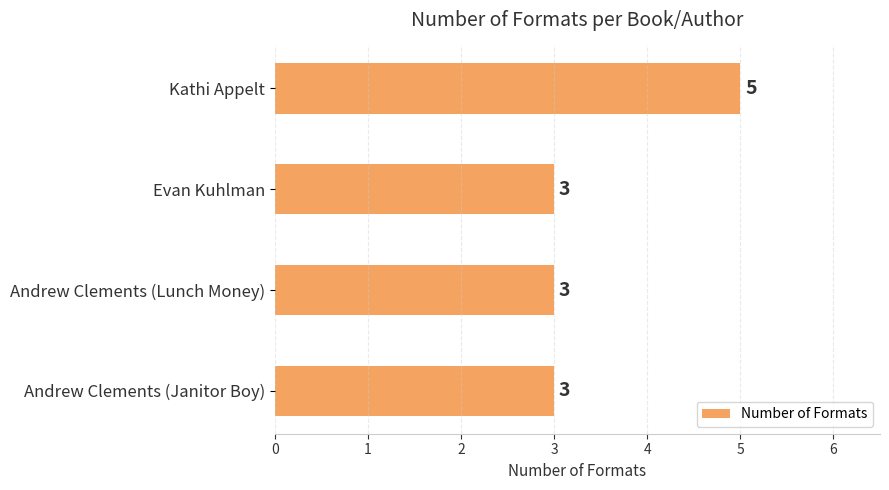

How many values are between 3 and 5?

4